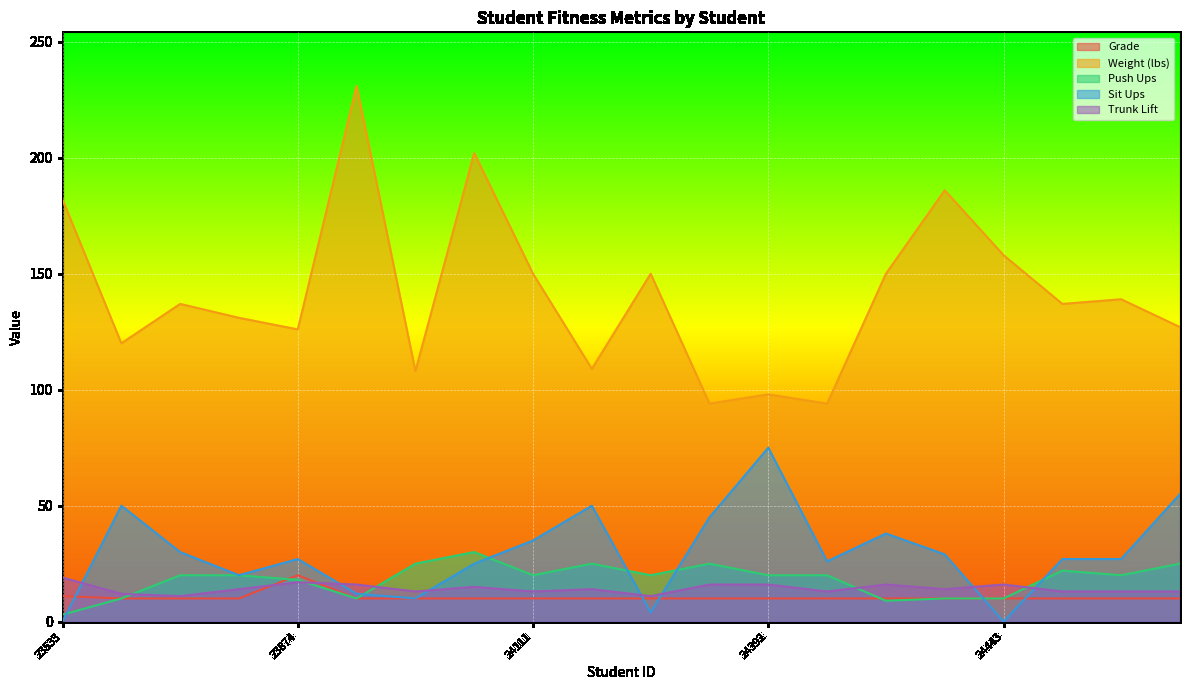

Is the value of Sit Ups at 24001 greater than the value of Weight (lbs) at 23869?

No